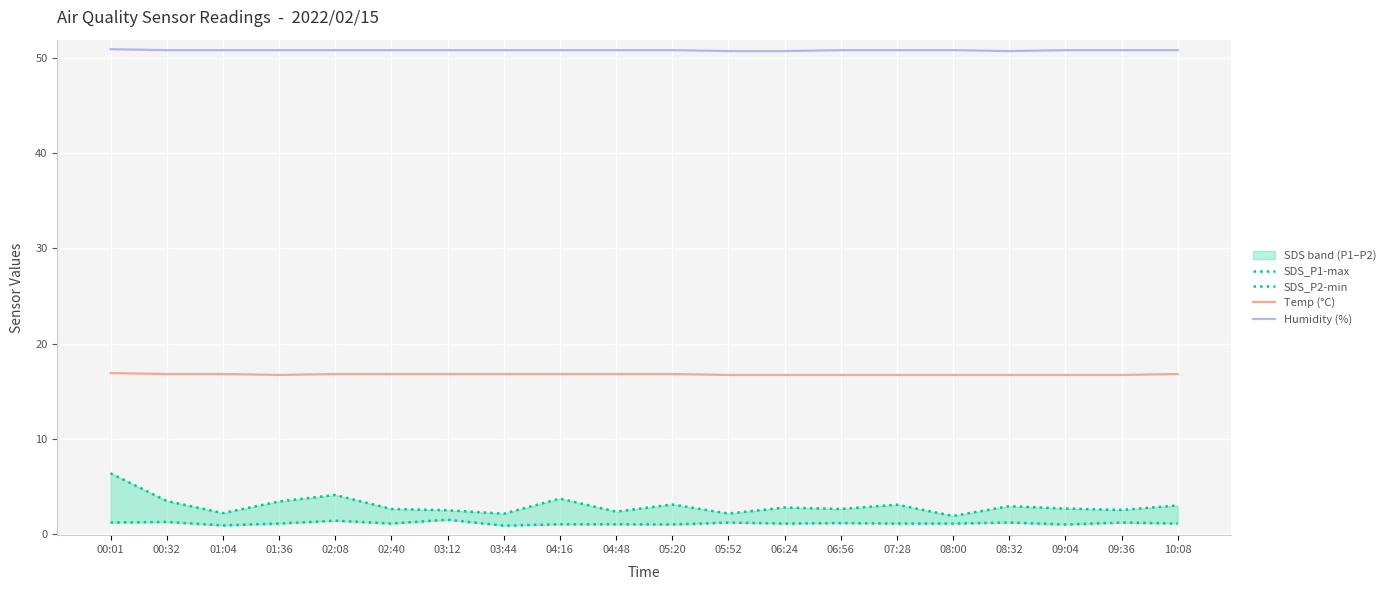

How many lines are shown in the chart?

4